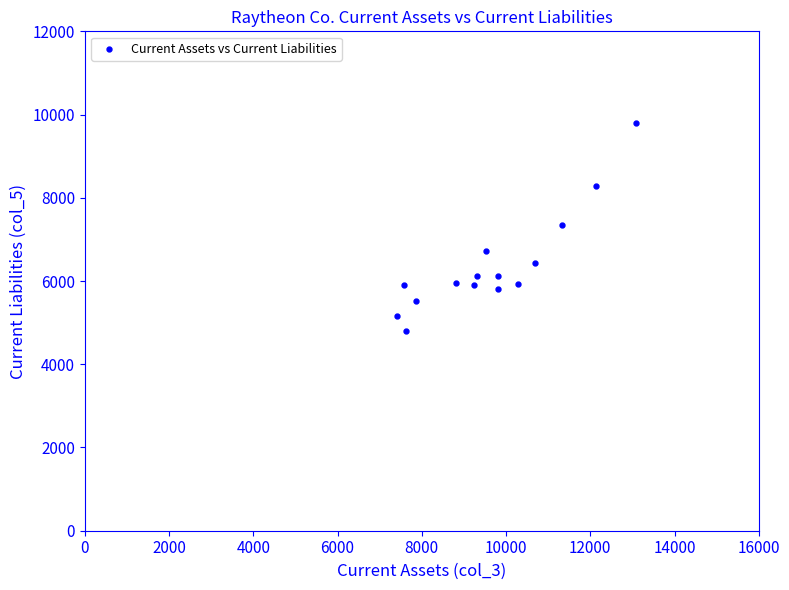

What is the range of X values (max minus min)?

5665